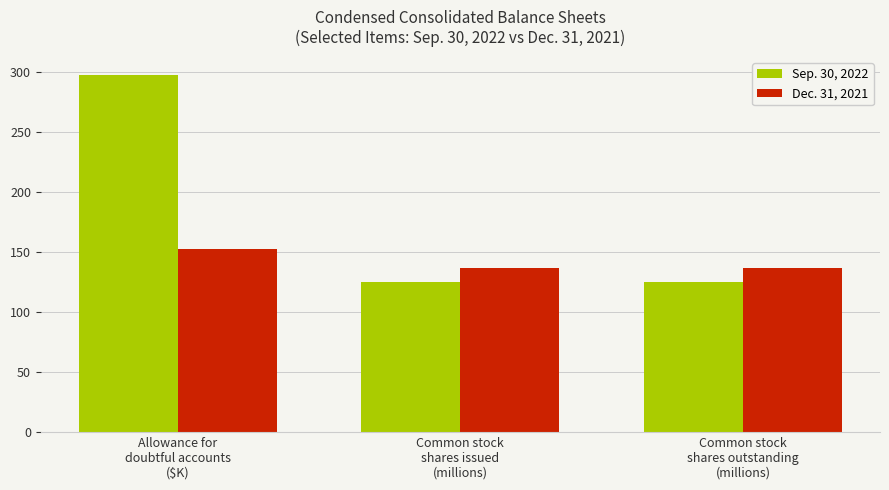

At which category is the sum across all series the highest?

Allowance for
doubtful accounts
($K)